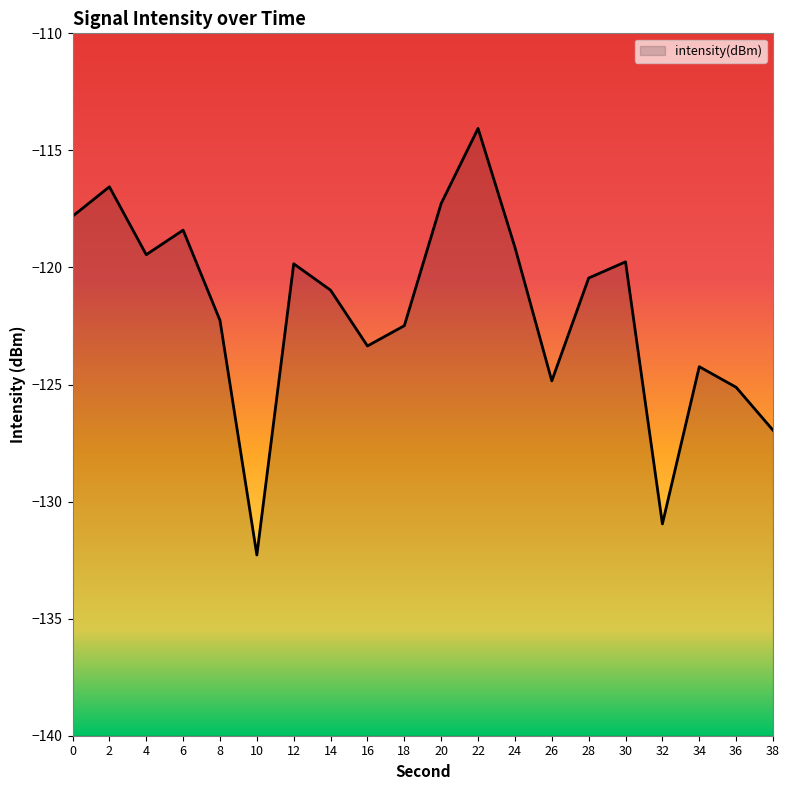

Does the chart have visible grid lines?

No